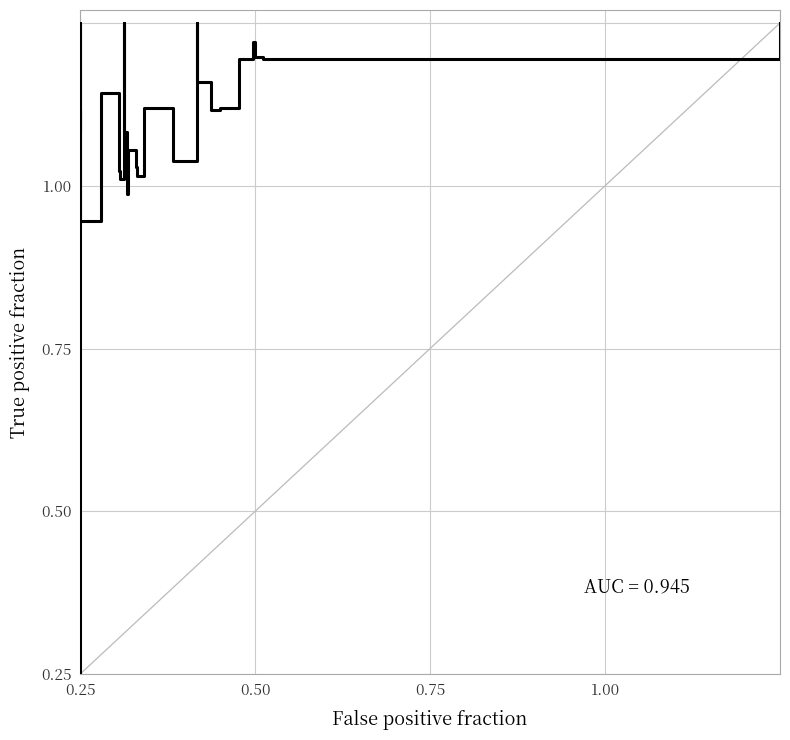

At how many categories does at least one series exceed 0?

40